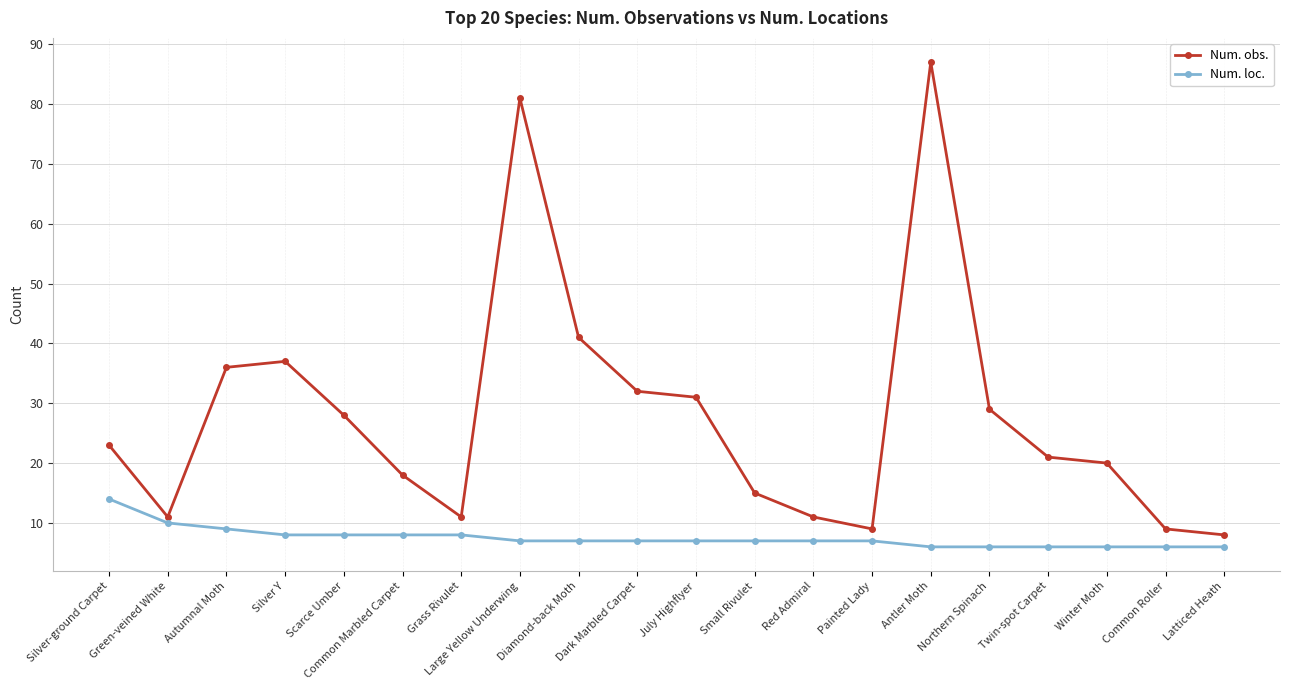

What is the label of the 2nd point from the right?

Common Roller